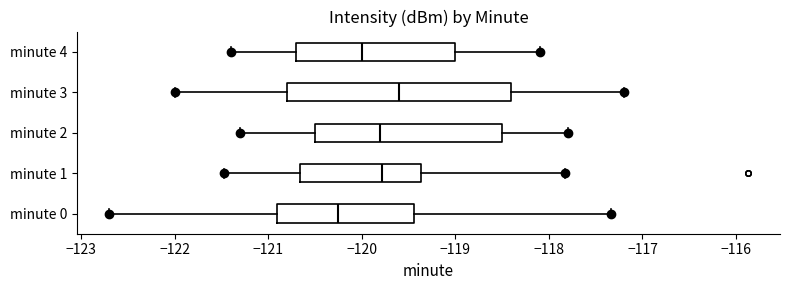

Comparing the boxes themselves (not the whiskers), which one is the widest?

minute 3